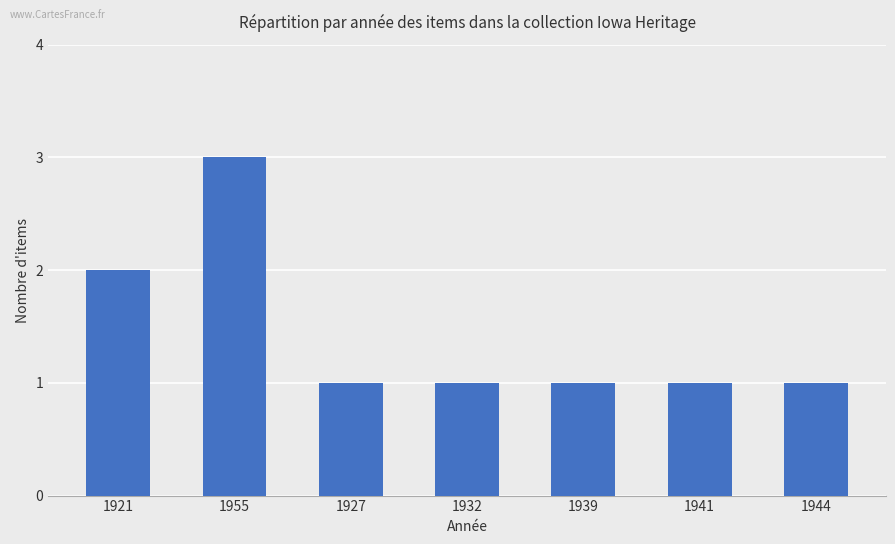

What is the ratio of the value at 1932 to the value at 1944?

1.0